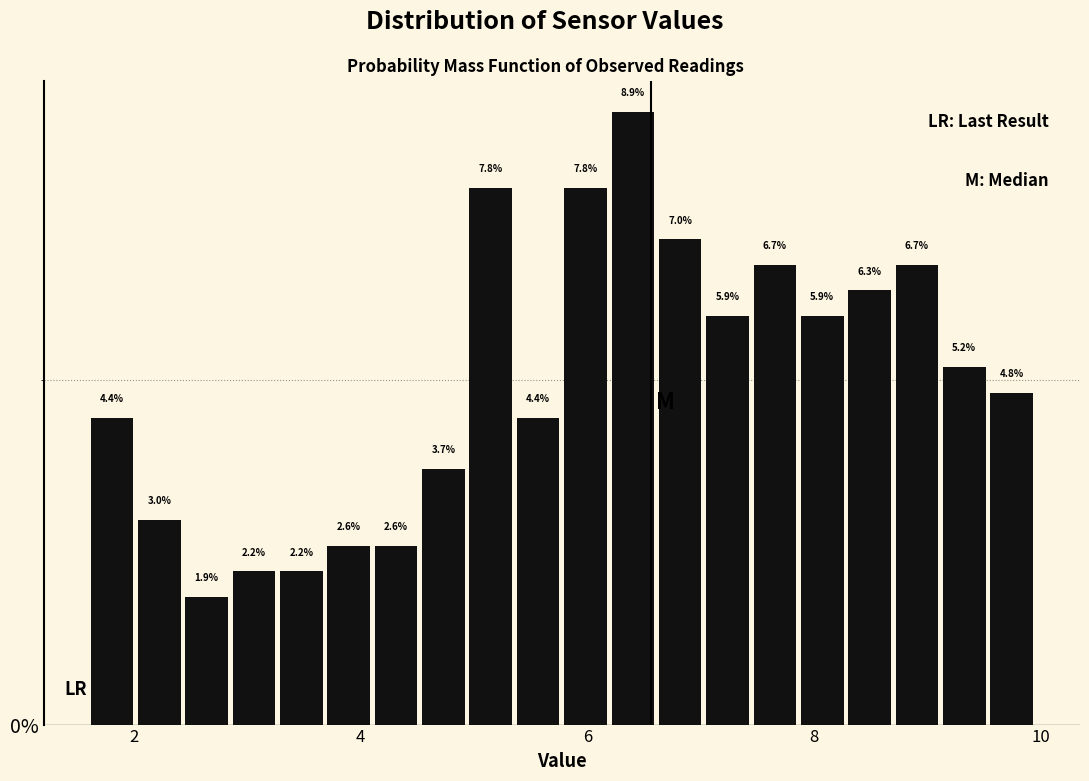

Read against the x-axis, roughly where is the centre of the tallest bar?

6.4